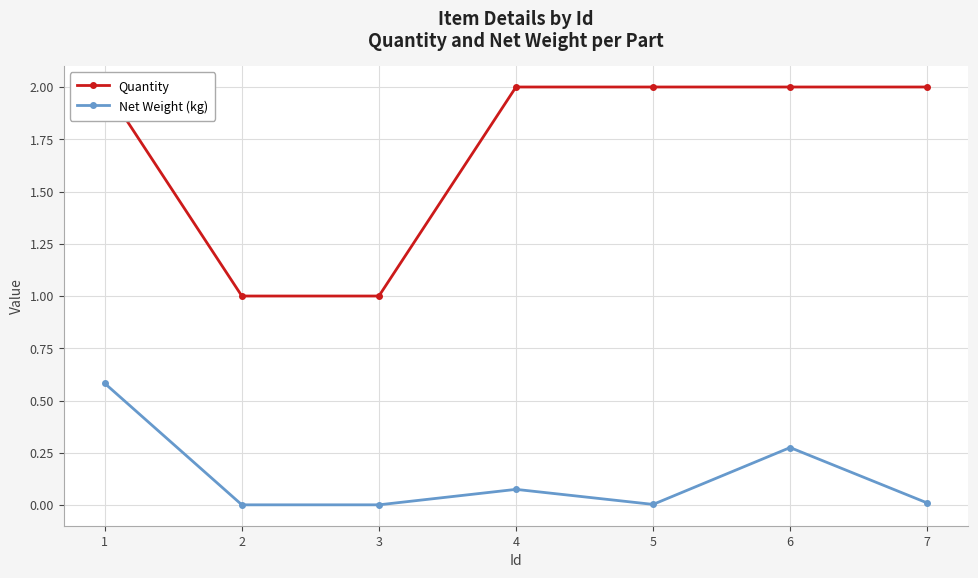

Between 5 and 6, which series saw the biggest shift?

Net Weight (kg)